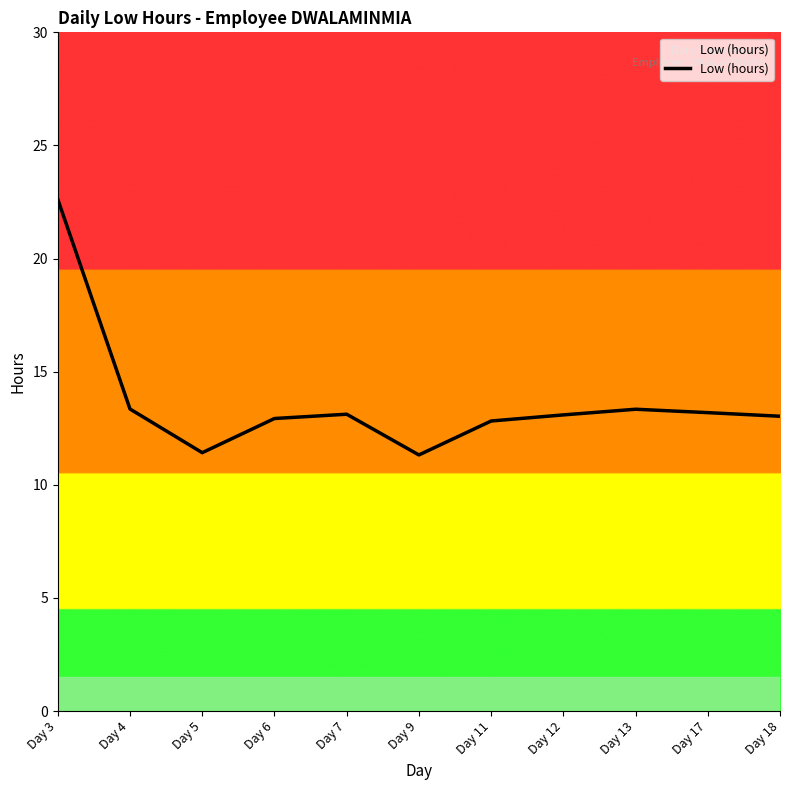

At which category does the data reach its first local valley?

Day 5